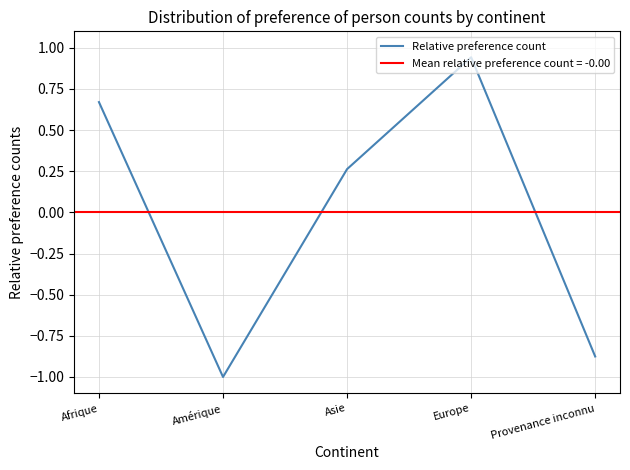

What is the smallest value displayed?

-1.0